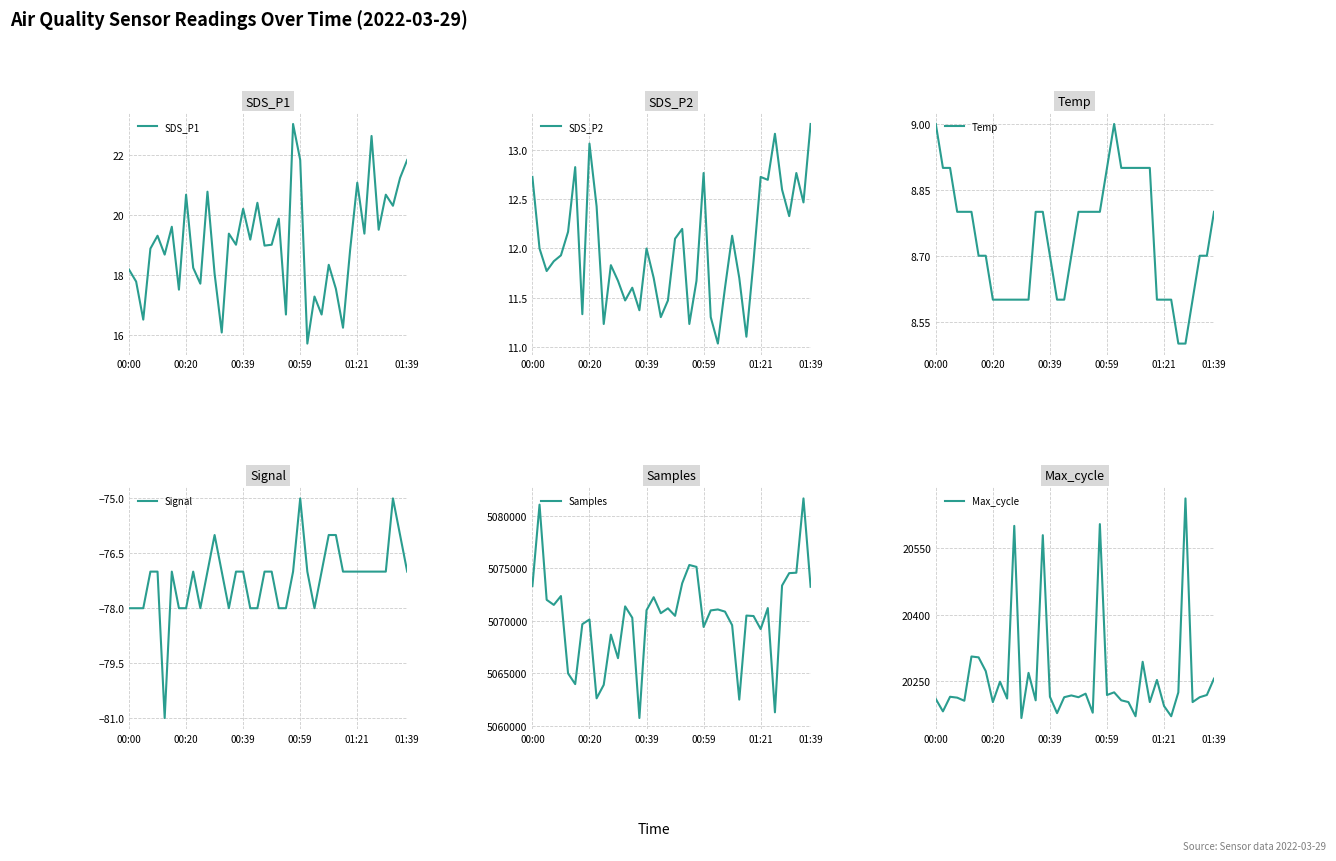

What is the value of the Temp point at the 33rd from the left?

8.6